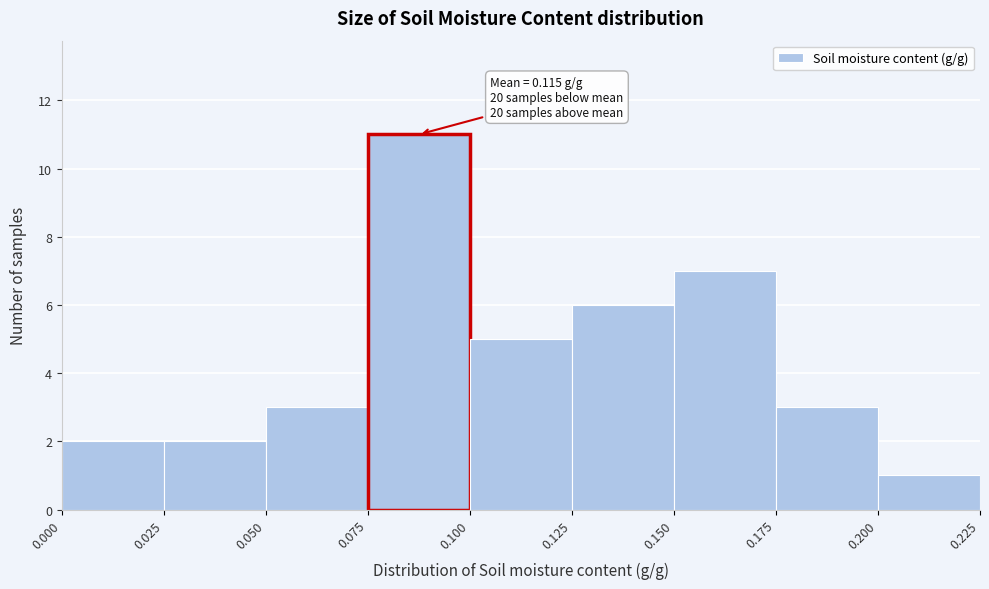

Which range on the x-axis has the tallest bar?

0.075 to 0.100